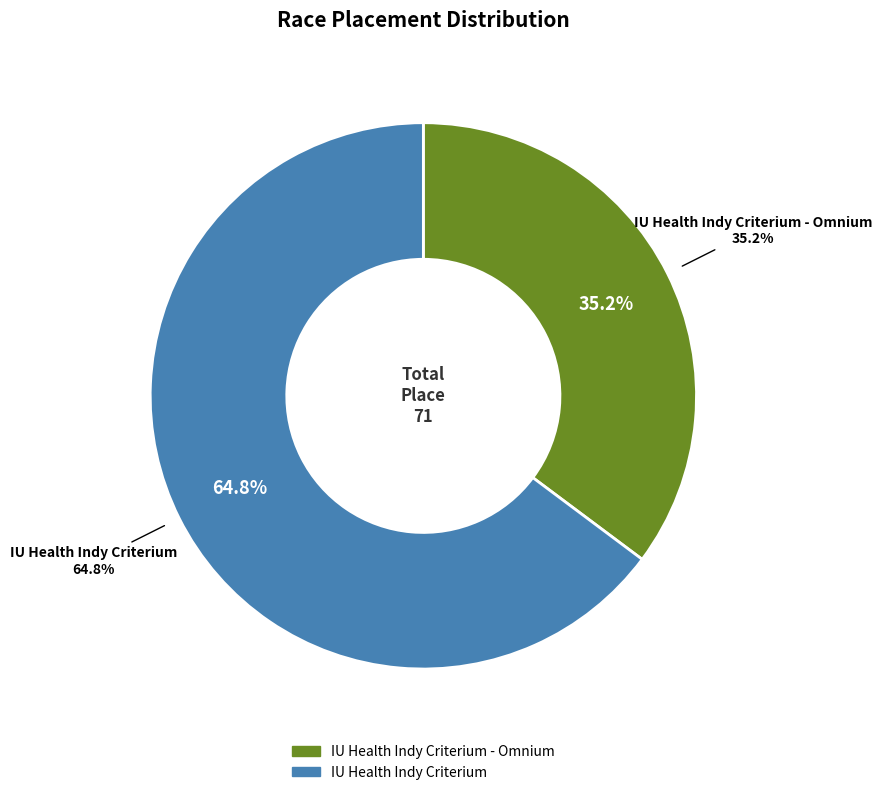

How many segments does this pie chart have?

2